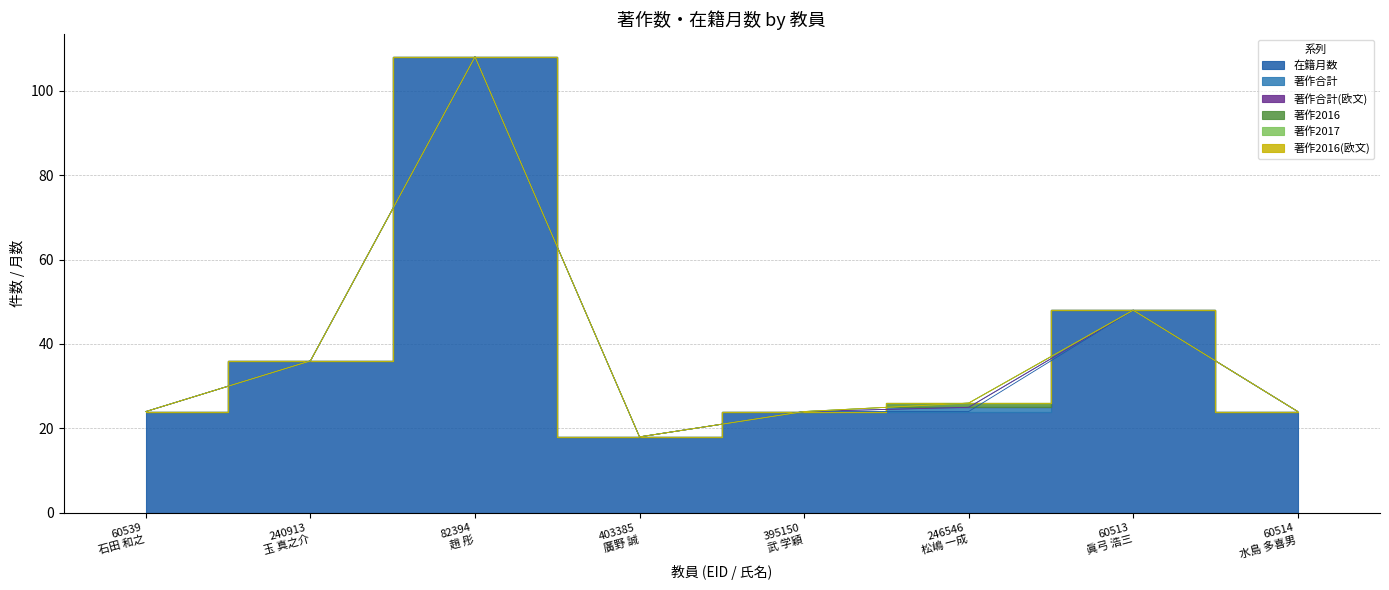

Rank the series by their maximum value, from lowest to highest.

著作合計(欧文), 著作2017, 著作2016(欧文), 著作合計, 著作2016, 在籍月数